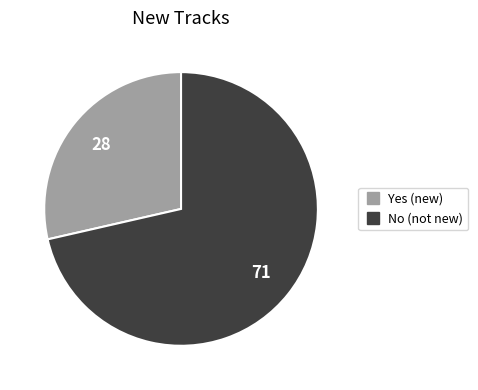

Which slice is the smallest?

Yes